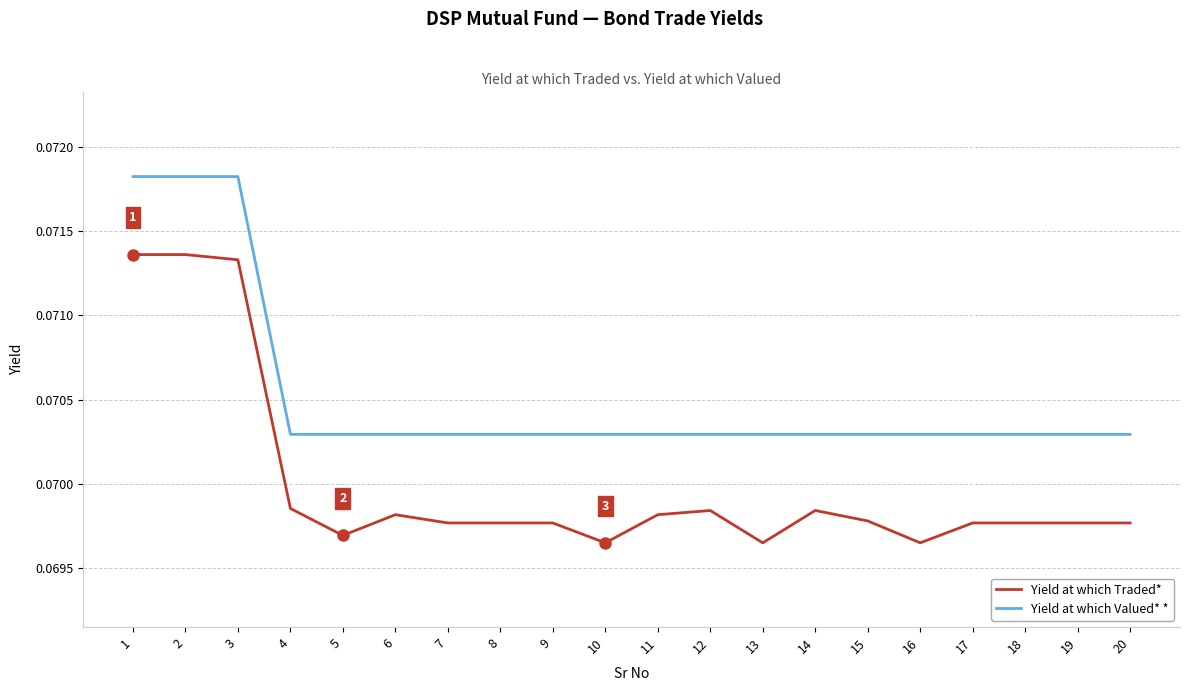

Which series has the widest spread of values?

Yield at which Traded*